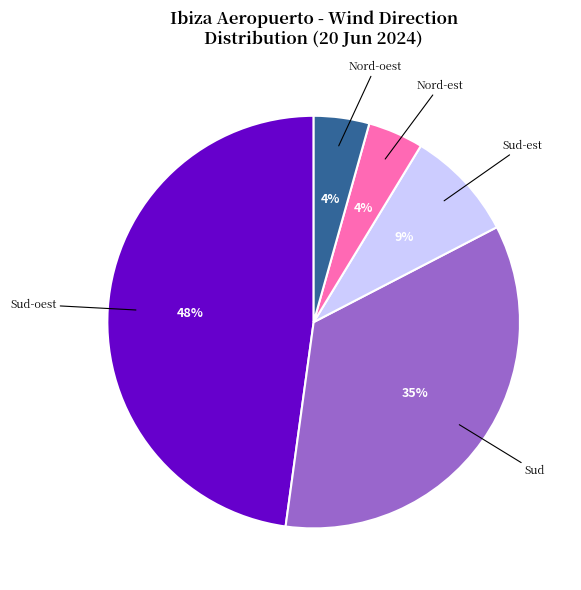

Is there any slice that represents more than half of the pie?

No